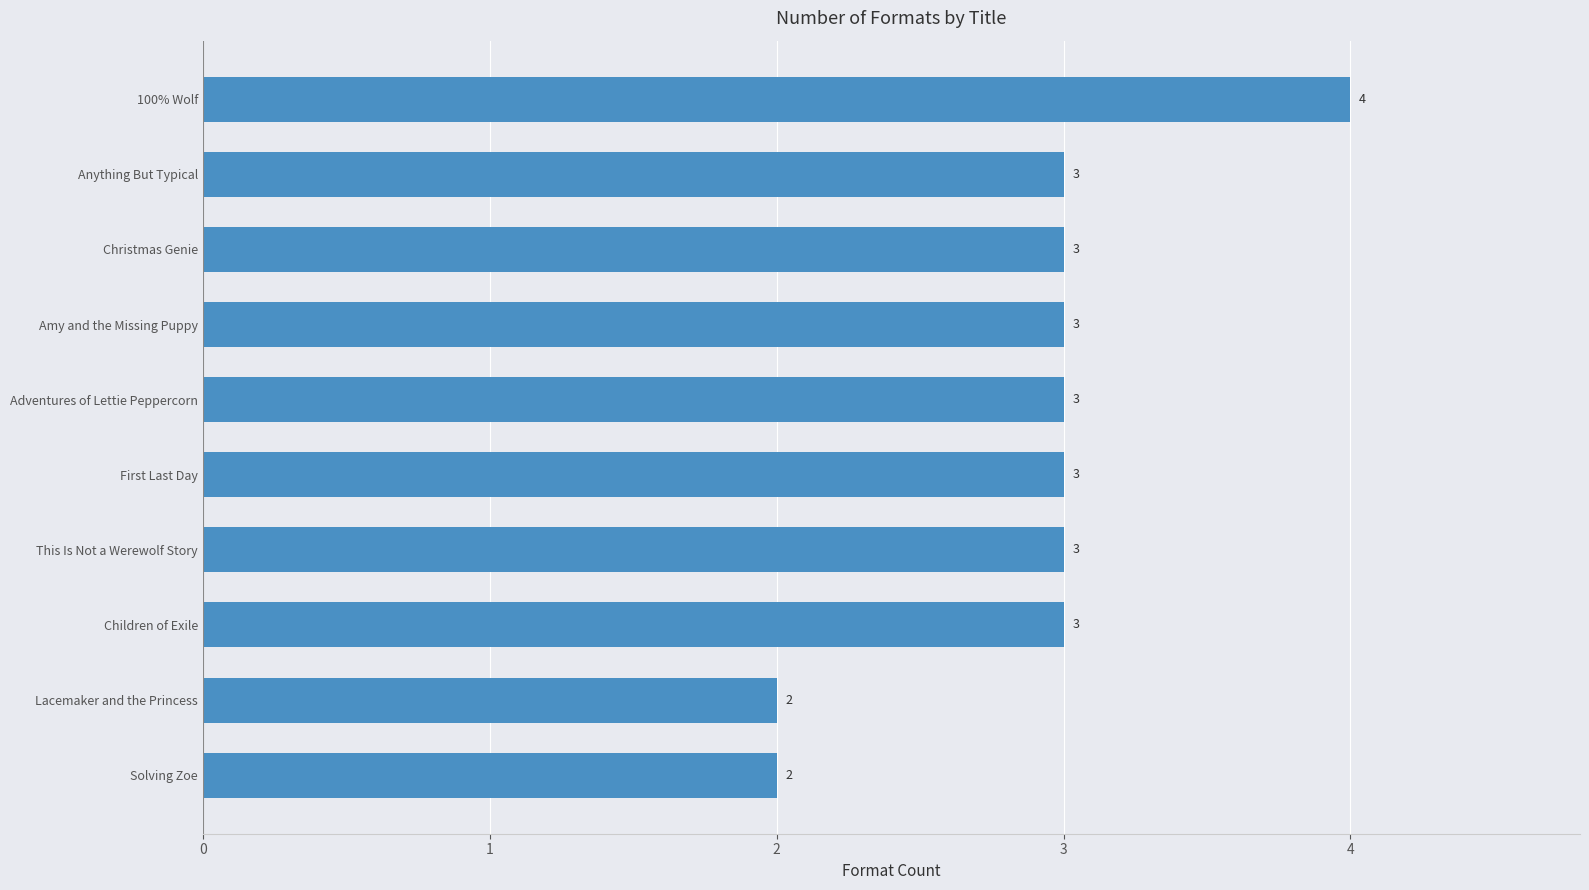

Does the chart contain stacked bars?

No